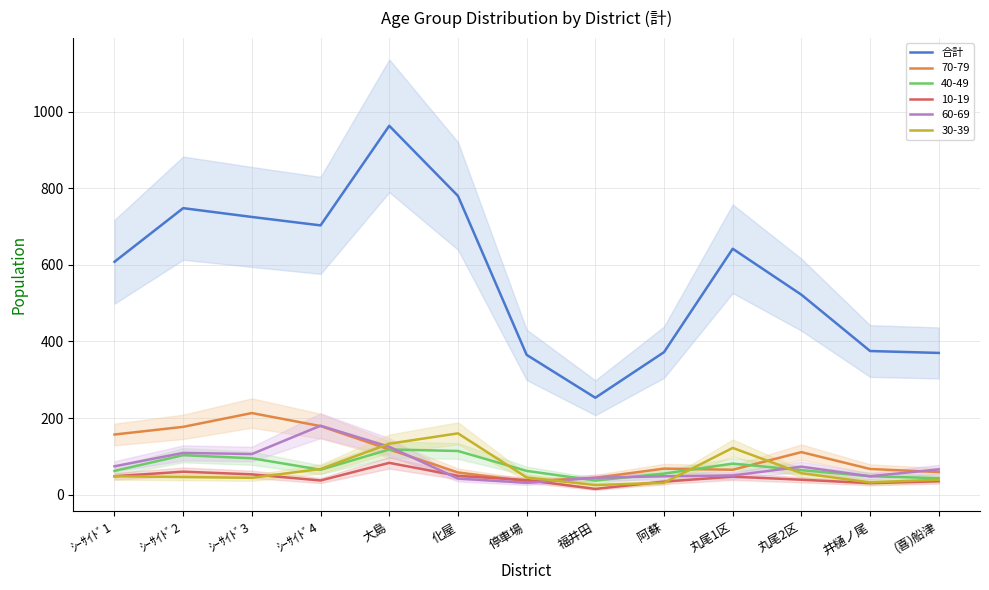

How many interior local peaks (higher than both neighbors) does the data have?

3